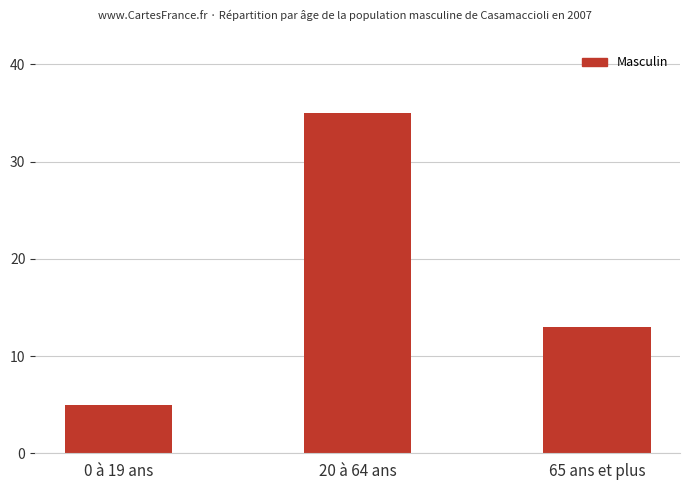

What is the difference between the second highest and minimum values?

8